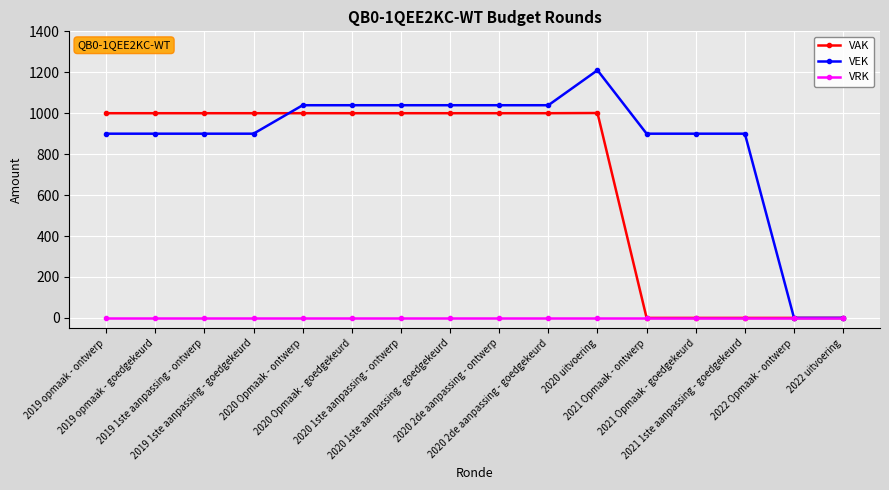

At which category is the sum across all series the highest?

2020 uitvoering